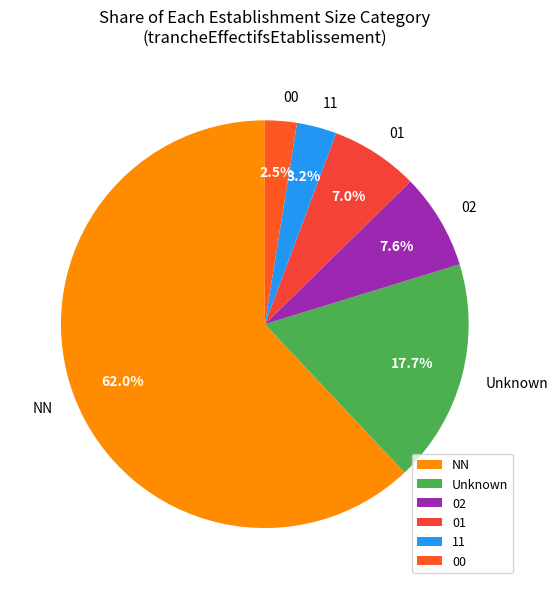

Does 02 represent more than half of the total?

No